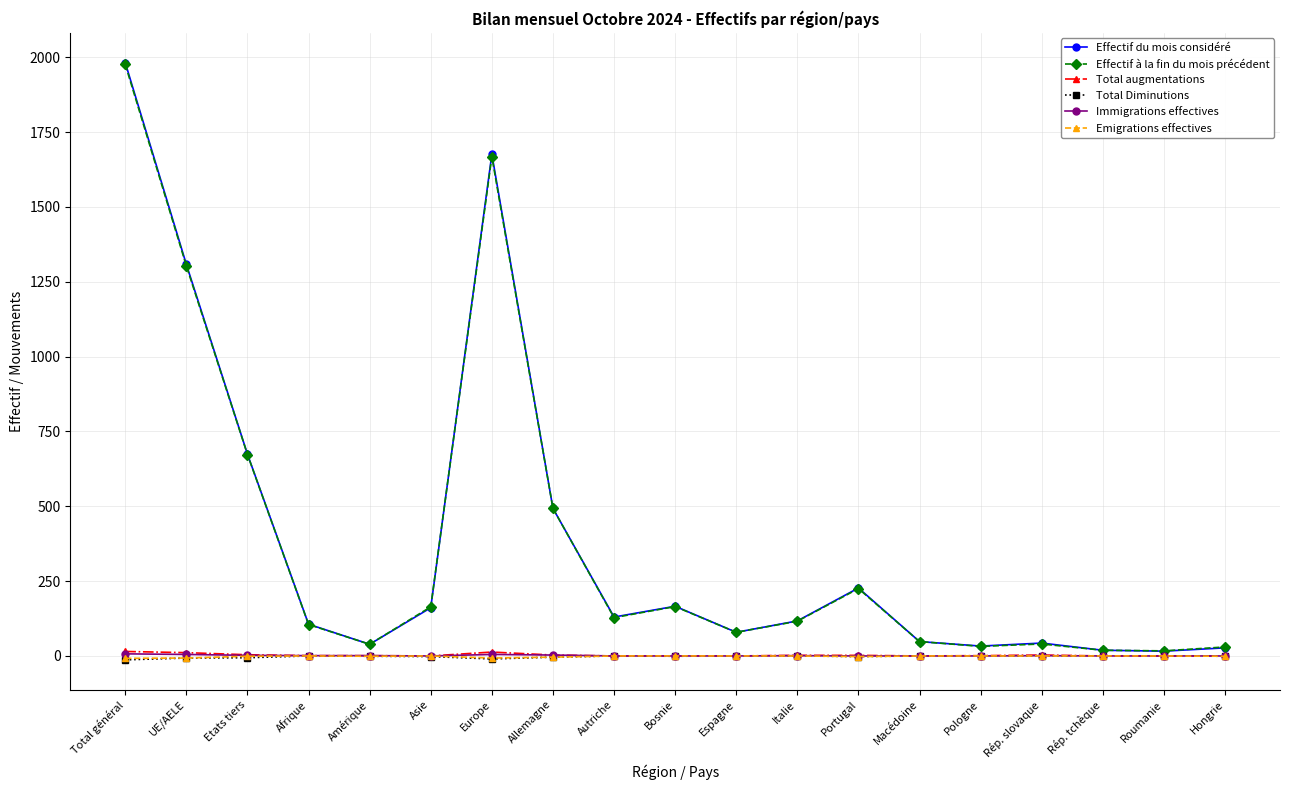

Is this an area chart (filled region under the line)?

No